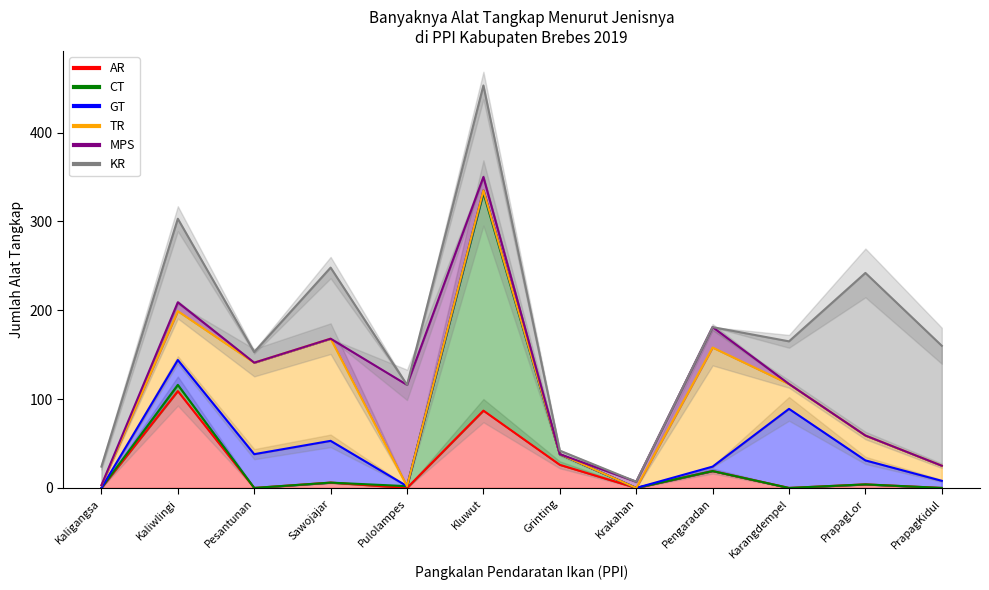

At which label does TR first exceed 28?

Kaliwlingi